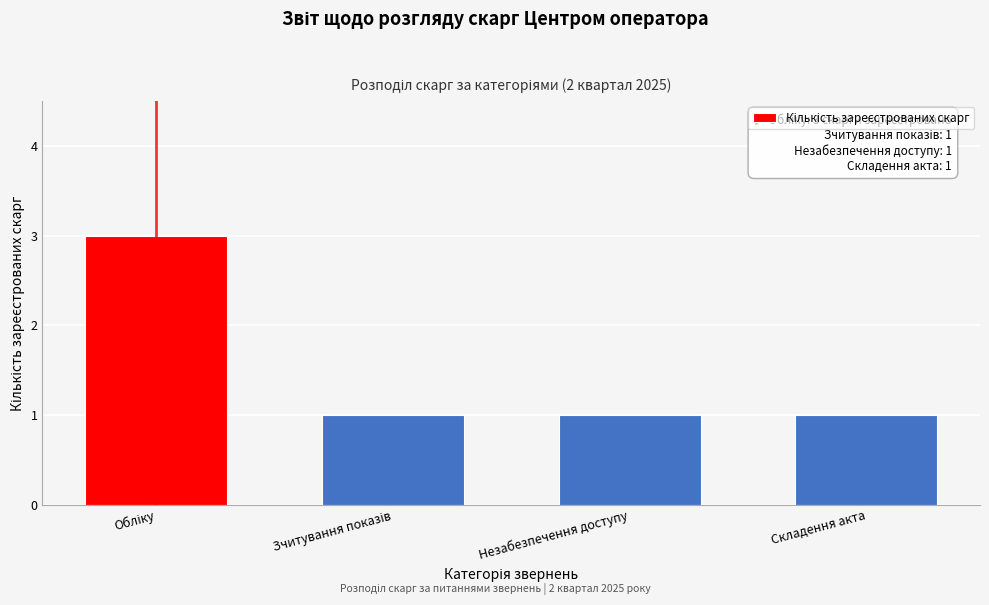

Reading left to right, list all the values displayed in this chart.

3	1	1	1